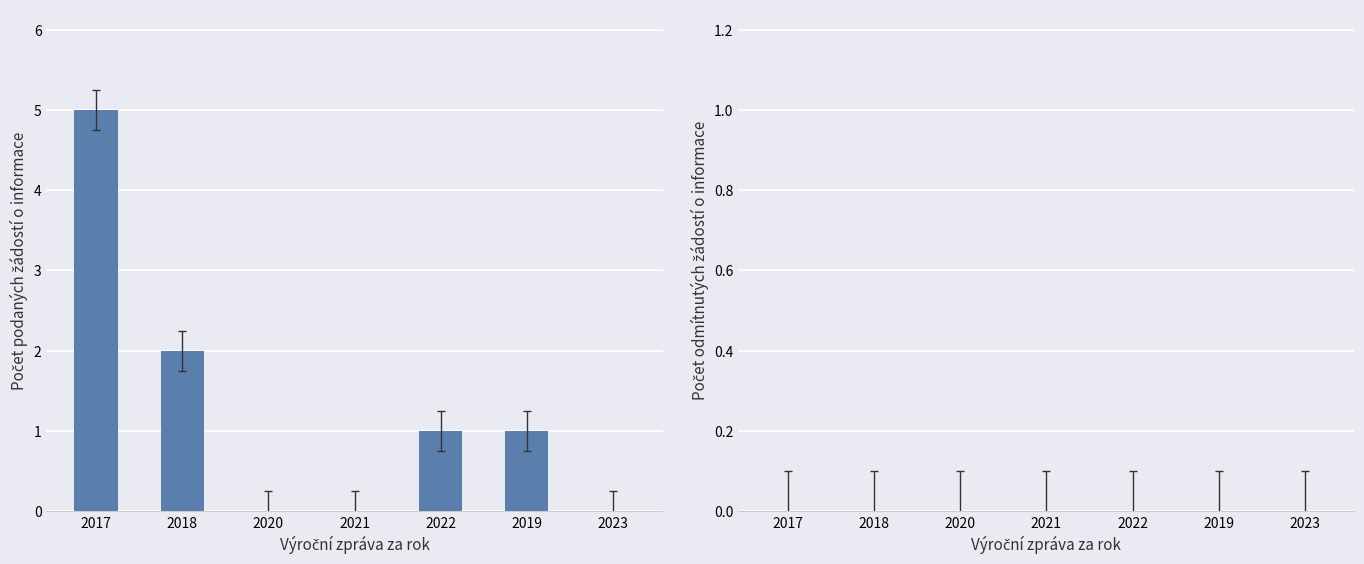

What is the greatest value displayed?

5